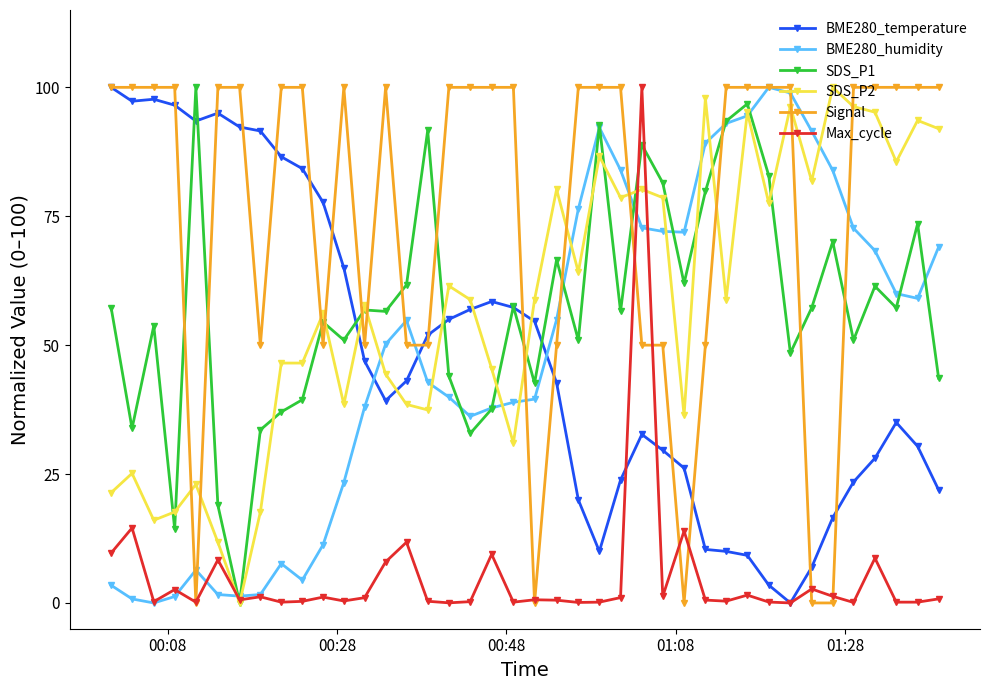

True or false: Max_cycle has more than 2 interior local peaks.

True